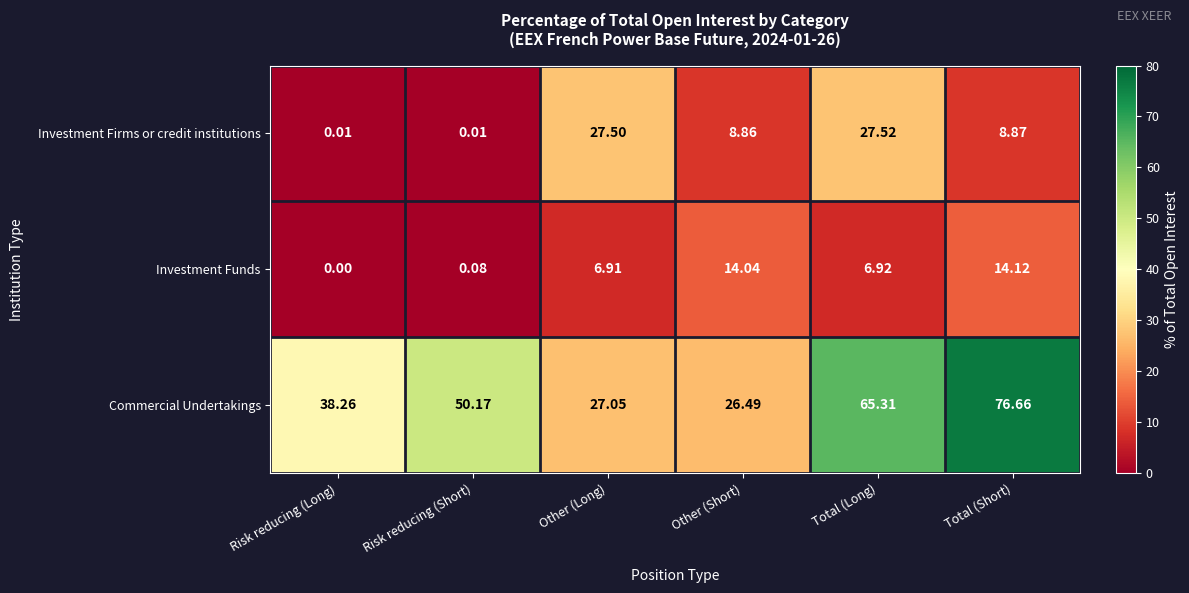

At Total (Long), list the series in order from largest to smallest.

Commercial Undertakings, Investment Firms or credit institutions, Investment Funds